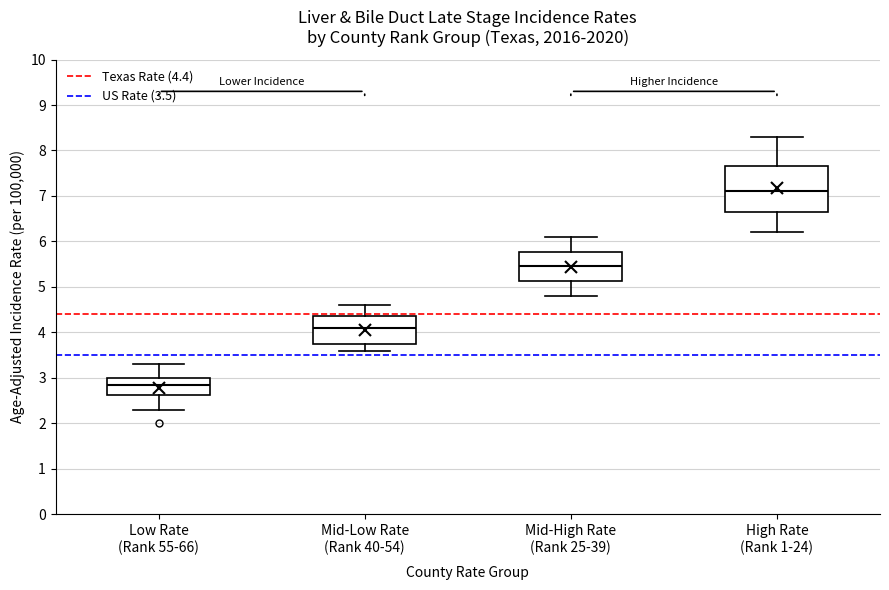

Reading left to right, read every box against the y-axis: the position of its median line, the range the box covers, and the ends of its whiskers. The values are not printed on the chart, so give them approximately, as read against the axis.

Low Rate (Rank 55-66): median 2.9, box 2.6 to 3.0, whiskers 2.3 to 3.3
Mid-Low Rate (Rank 40-54): median 4.1, box 3.8 to 4.4, whiskers 3.6 to 4.6
Mid-High Rate (Rank 25-39): median 5.5, box 5.1 to 5.8, whiskers 4.8 to 6.1
High Rate (Rank 1-24): median 7.1, box 6.7 to 7.7, whiskers 6.2 to 8.3